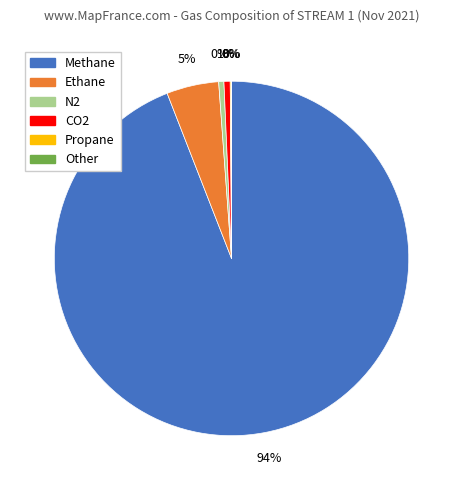

Is it true that Ethane is 5% of the pie?

True